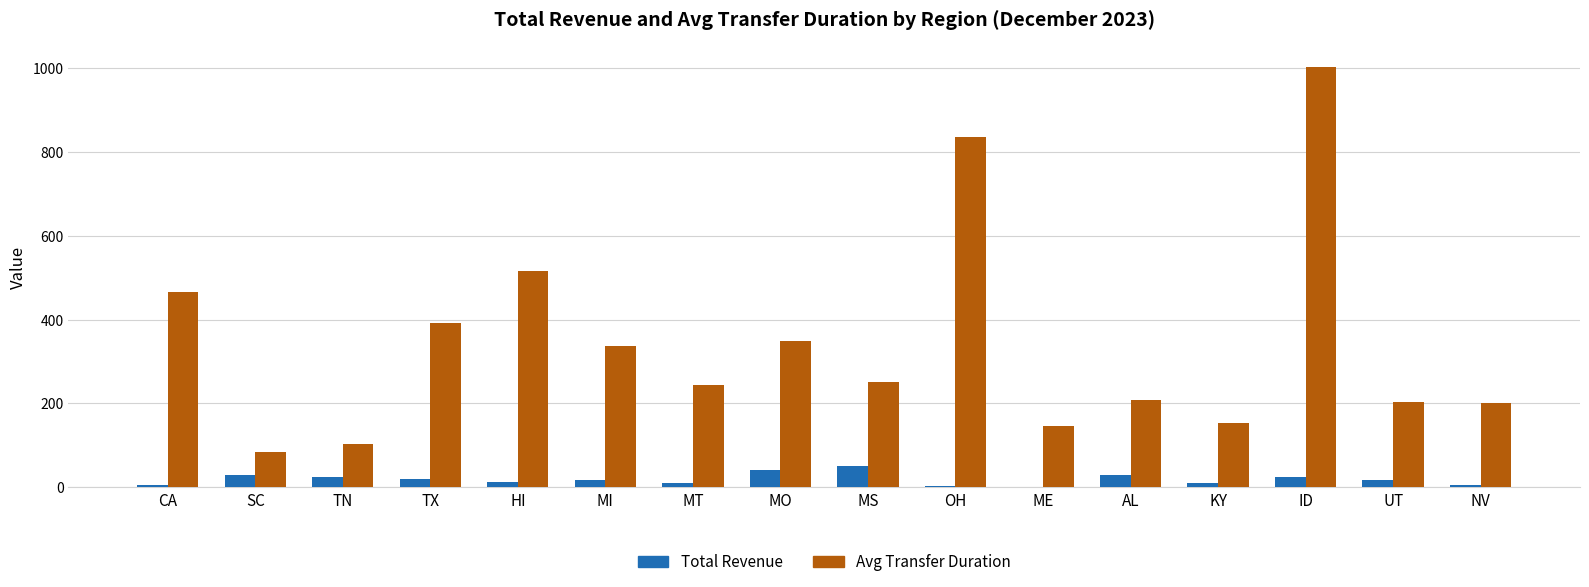

Is the value of Total Revenue at MT greater than the value of Avg Transfer Duration at KY?

No